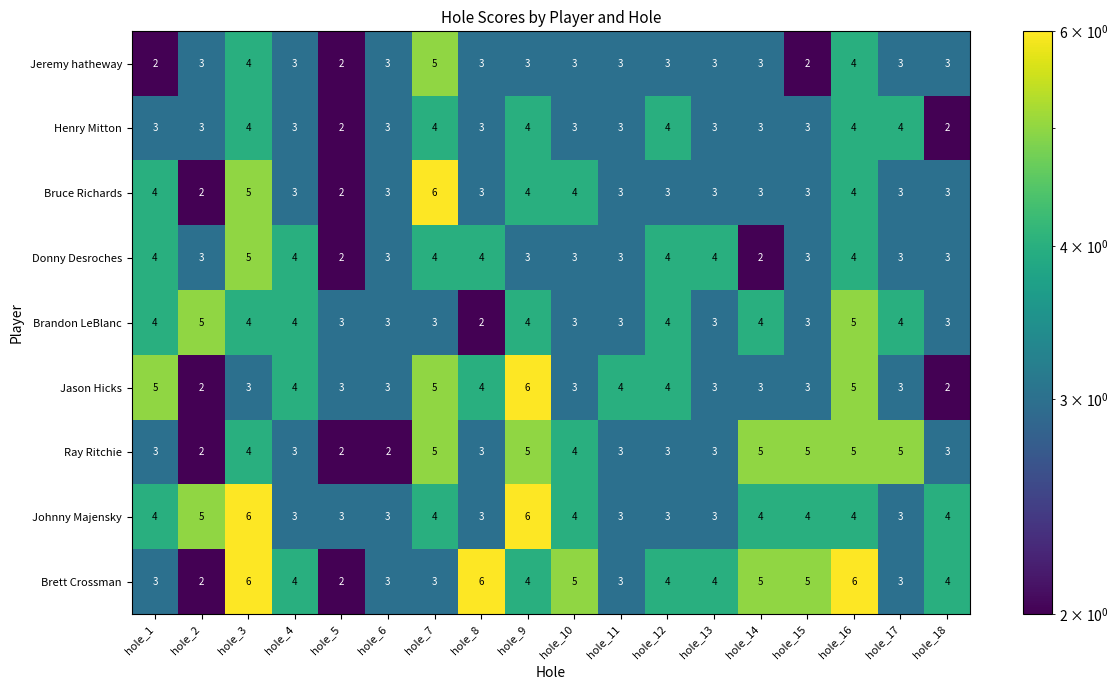

What is the sum of all Johnny Majensky values?

69